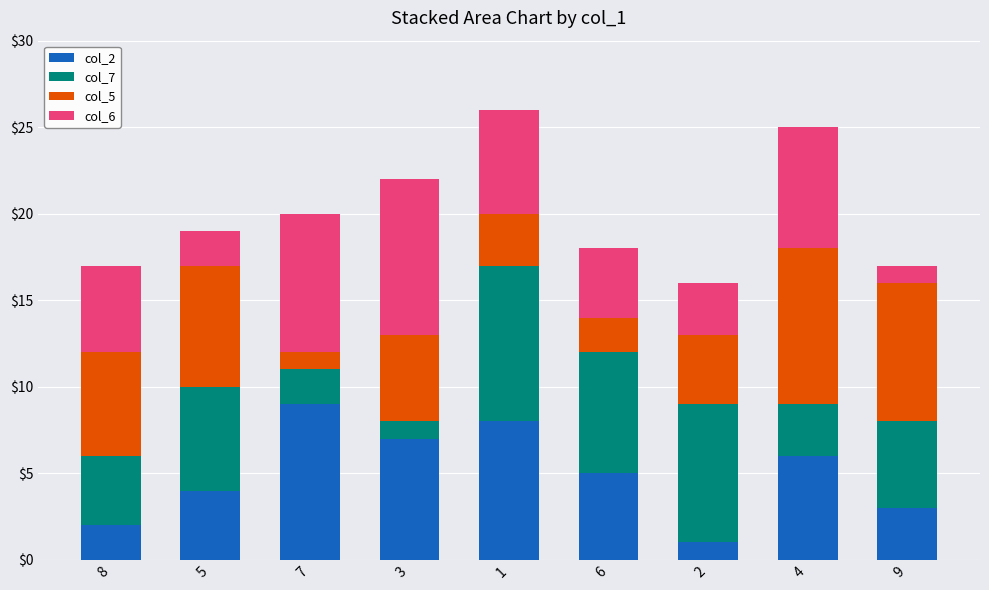

What is the label of the 5th bar from the right?

1